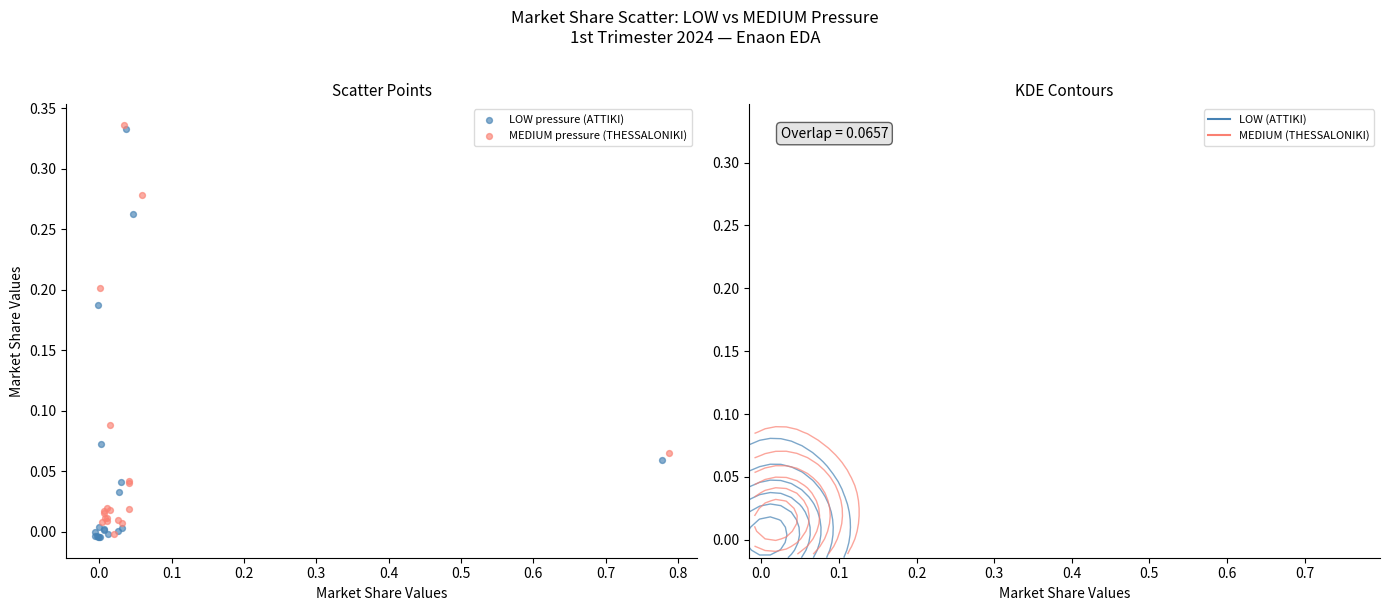

What are all the series names shown in the legend?

LOW pressure (ATTIKI), MEDIUM pressure (THESSALONIKI)